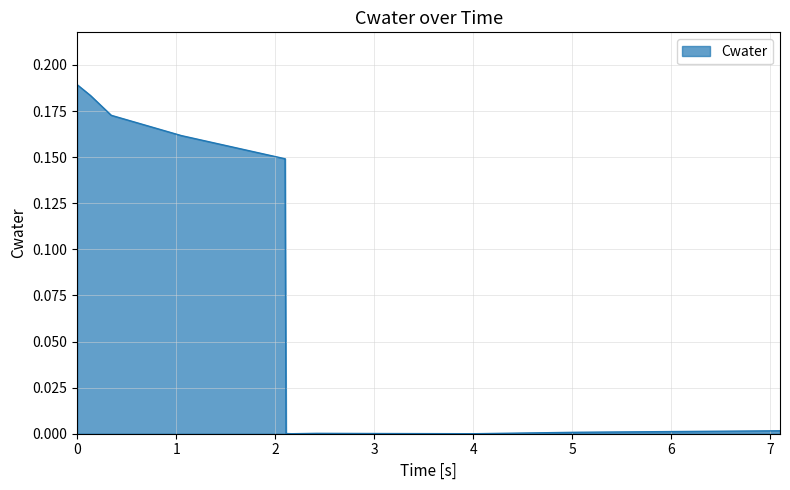

What is the label of the 13th point from the right?

0.344